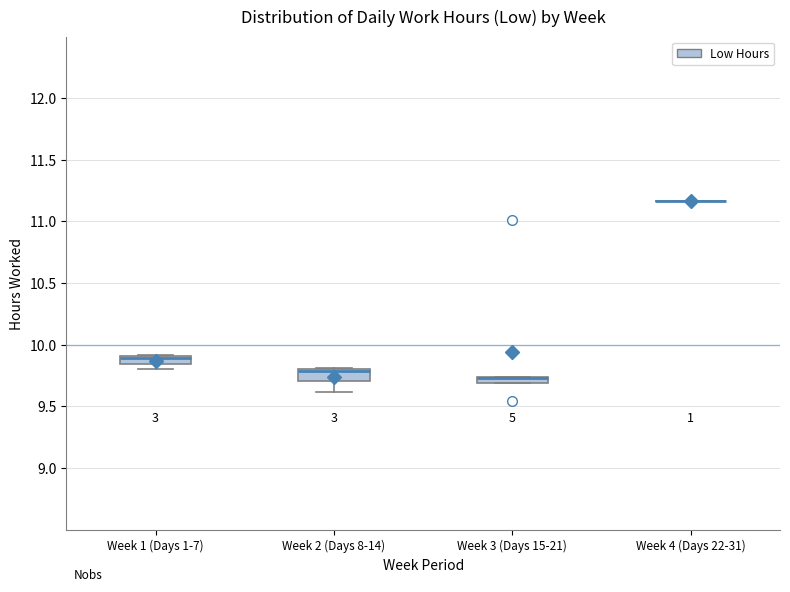

Where is the upper edge of the box for Week 1 (Days 1-7) on the y-axis? The values are not printed on the chart, so give them approximately, as read against the axis.

9.90